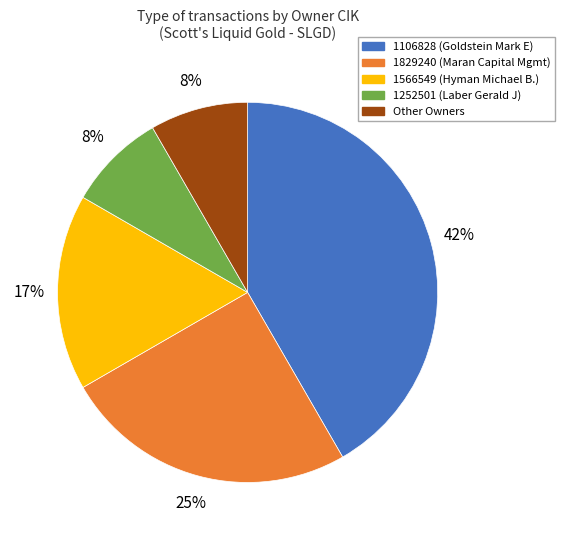

Is there a majority slice in this chart?

No